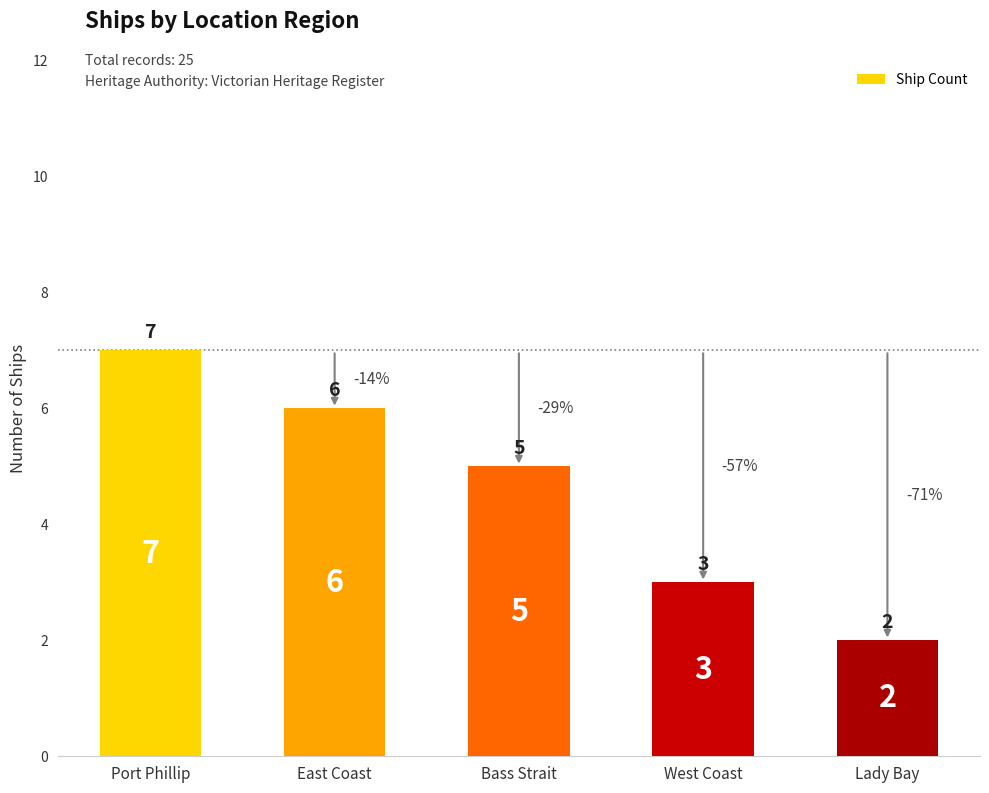

True or false: the data shows 2 at Bass Strait.

False